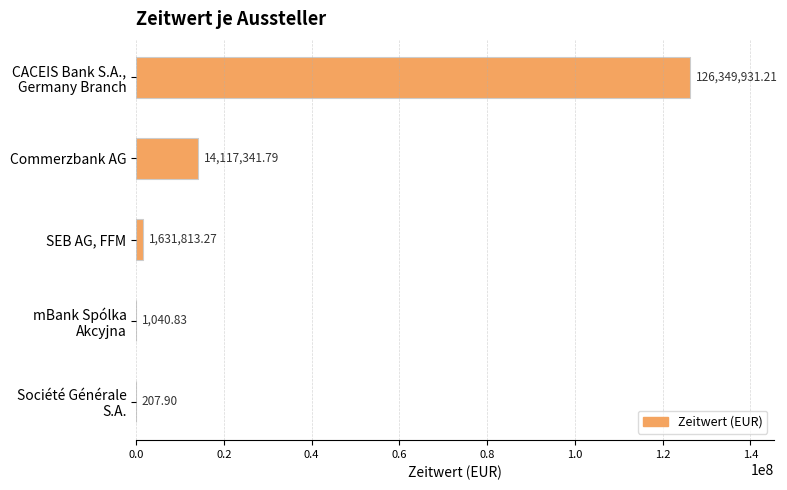

At which label is the value closest to 63175069?

Commerzbank AG